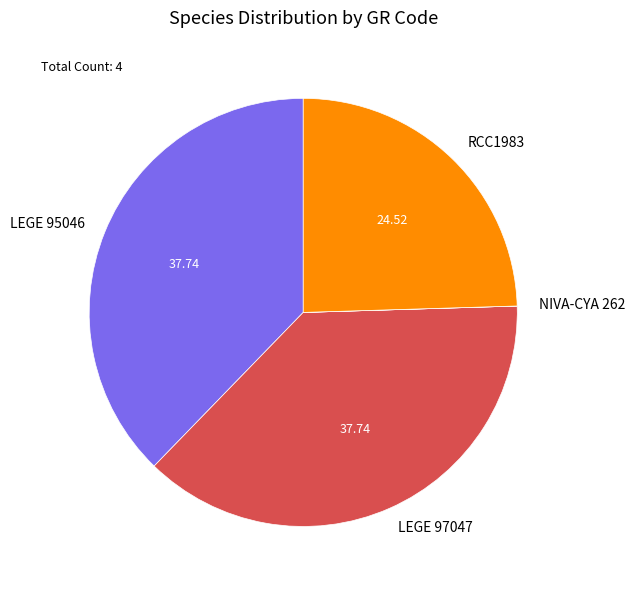

Does LEGE 95046 represent more than half of the total?

No